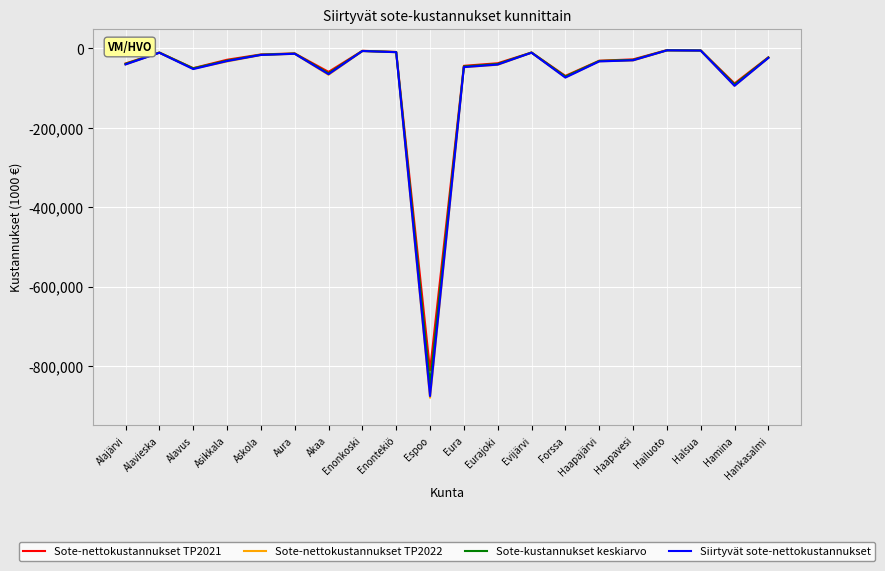

At which label does Sote-kustannukset keskiarvo first exceed -28957?

Alavieska